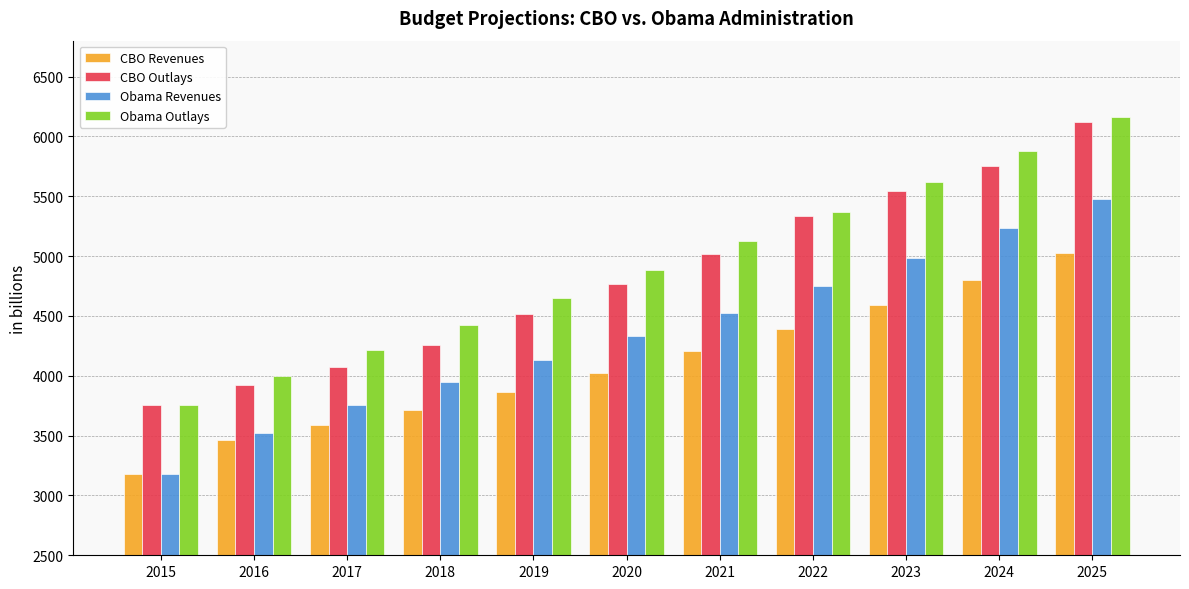

Between 2021 and 2023, which series saw the biggest shift?

CBO Outlays